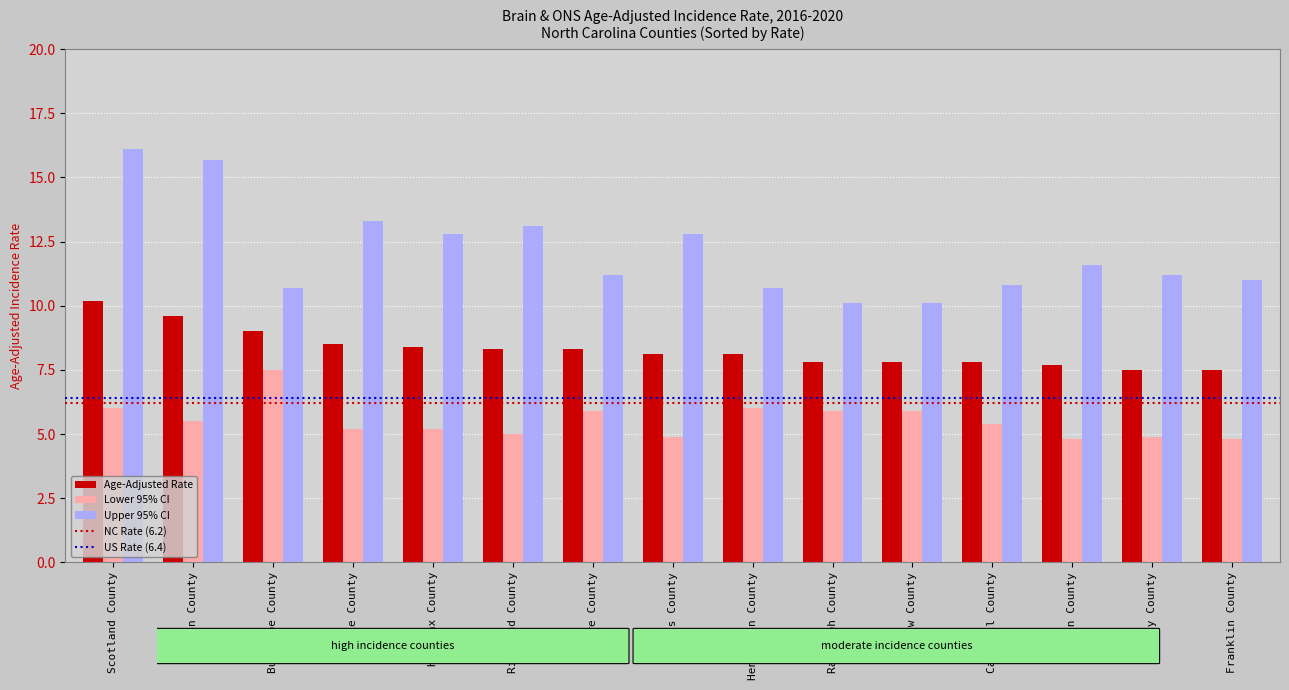

Are the bars horizontal?

No